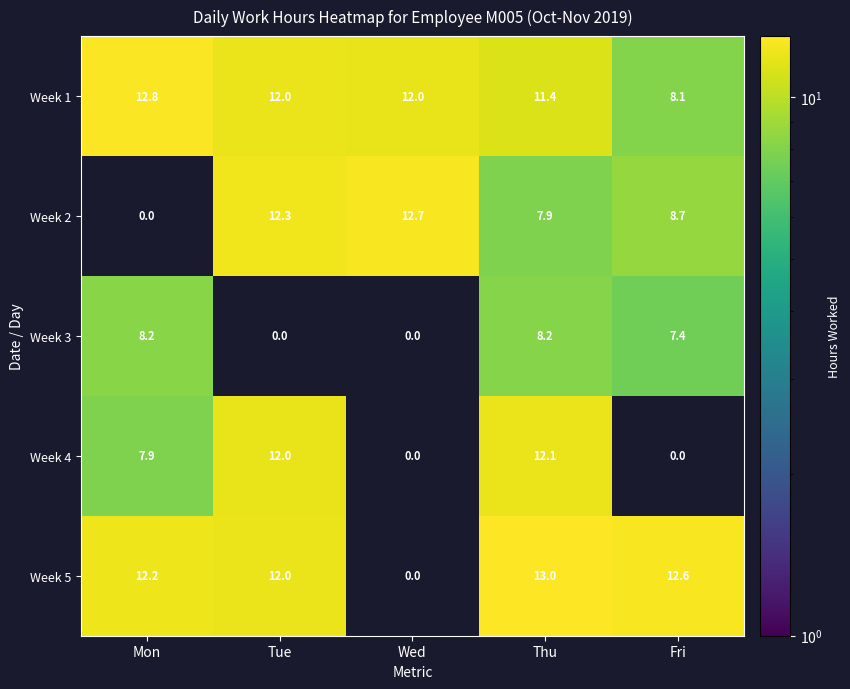

At how many categories does at least one series exceed 10?

5